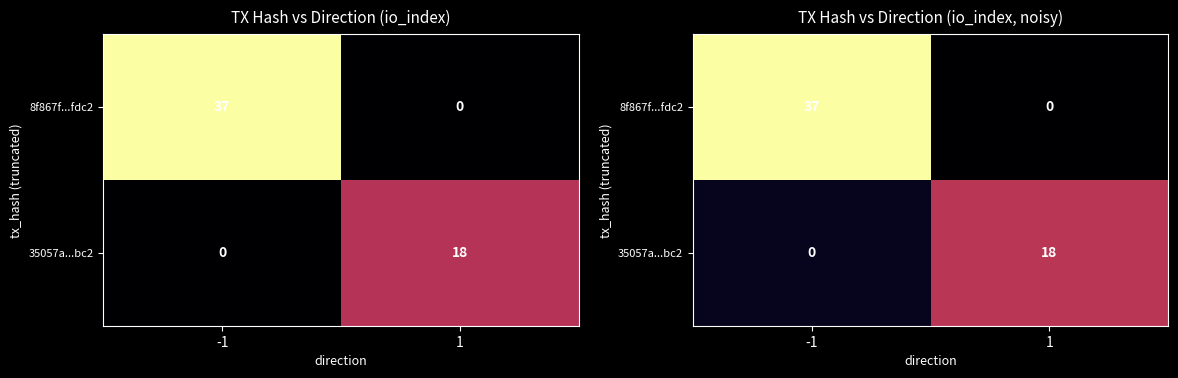

At which category does the chart reach its peak across all series?

-1